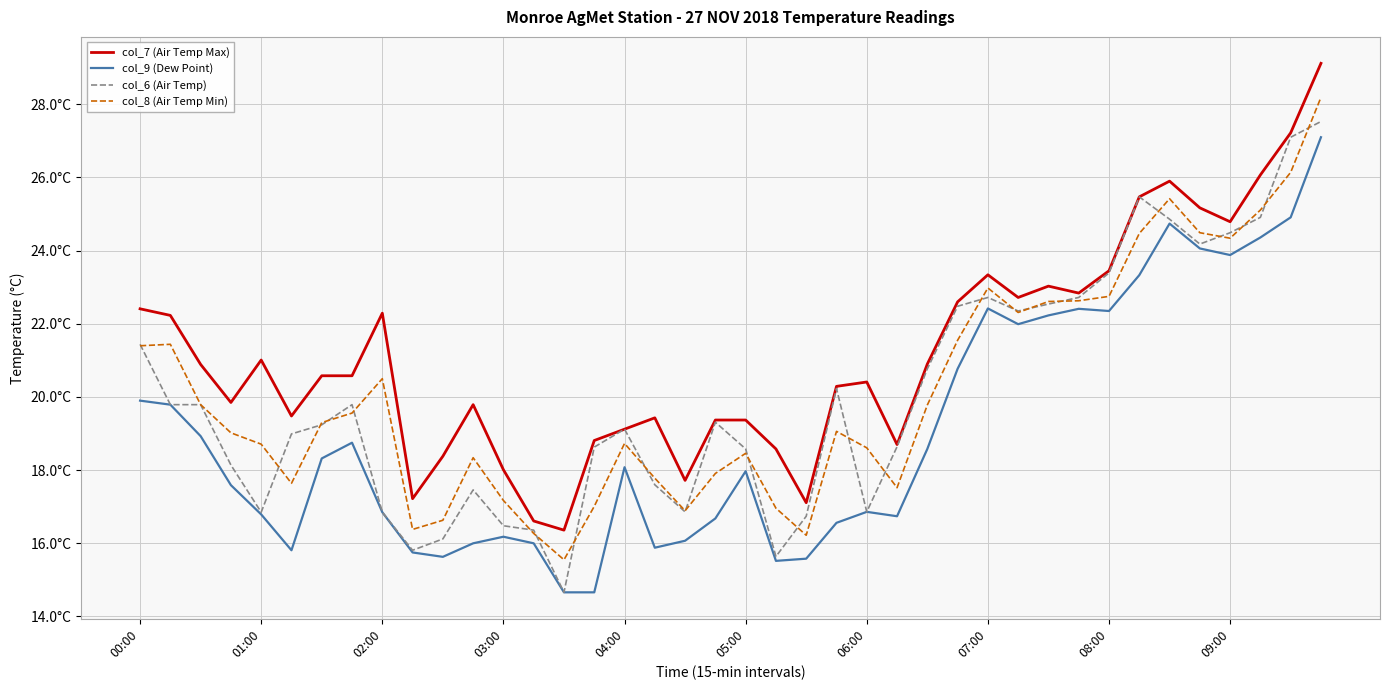

What are all the series names shown in the legend?

col_7 (Air Temp Max), col_9 (Dew Point), col_6 (Air Temp), col_8 (Air Temp Min)